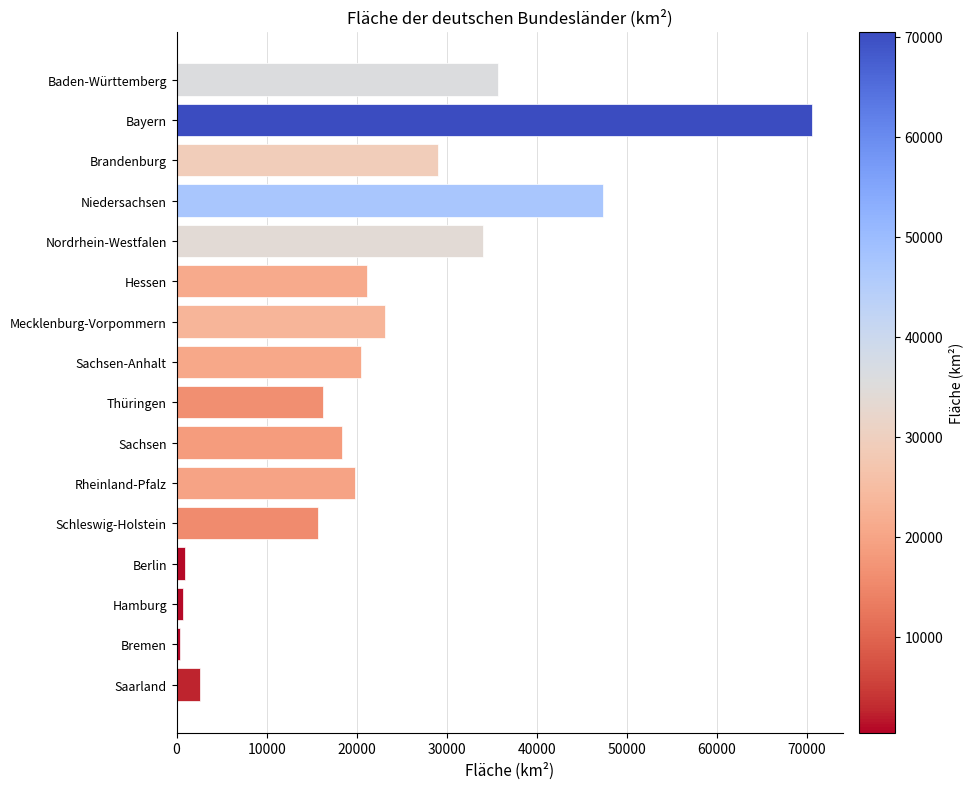

How many series are shown in this chart?

1